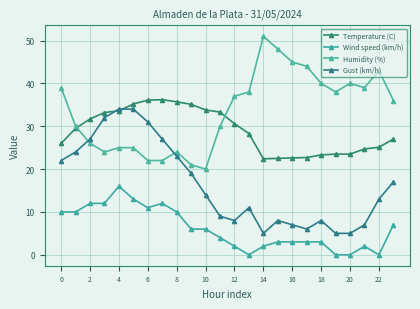

What are all the series names shown in the legend?

Temperature (C), Wind speed (km/h), Humidity (%), Gust (km/h)